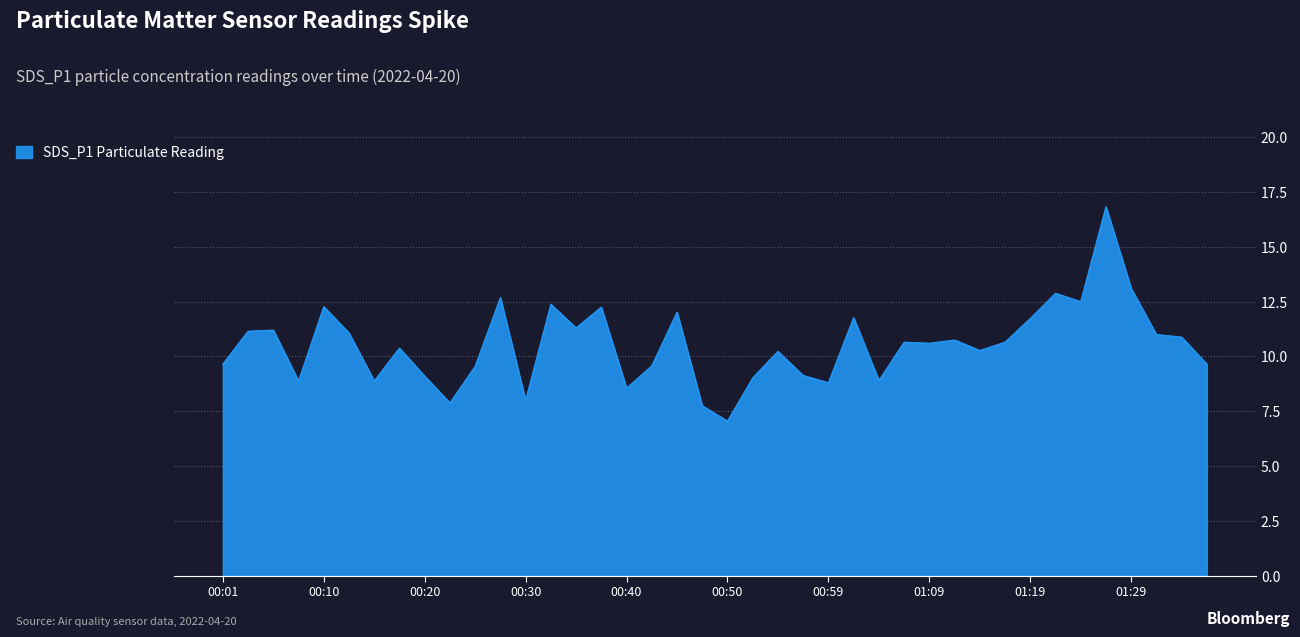

What is the greatest value displayed?

16.8